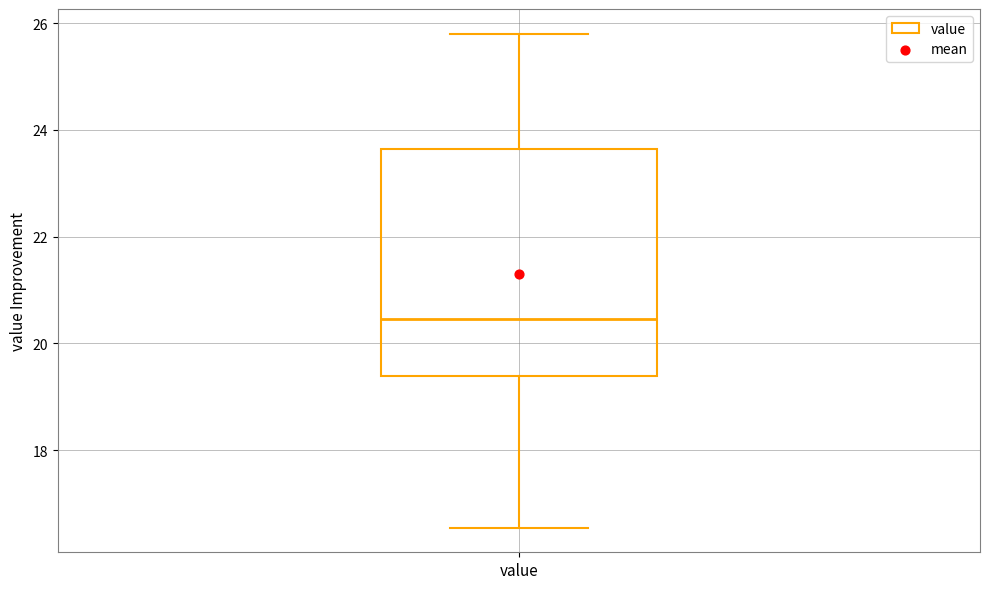

Where does the lower whisker of the box for value end on the y-axis? The values are not printed on the chart, so give them approximately, as read against the axis.

16.6